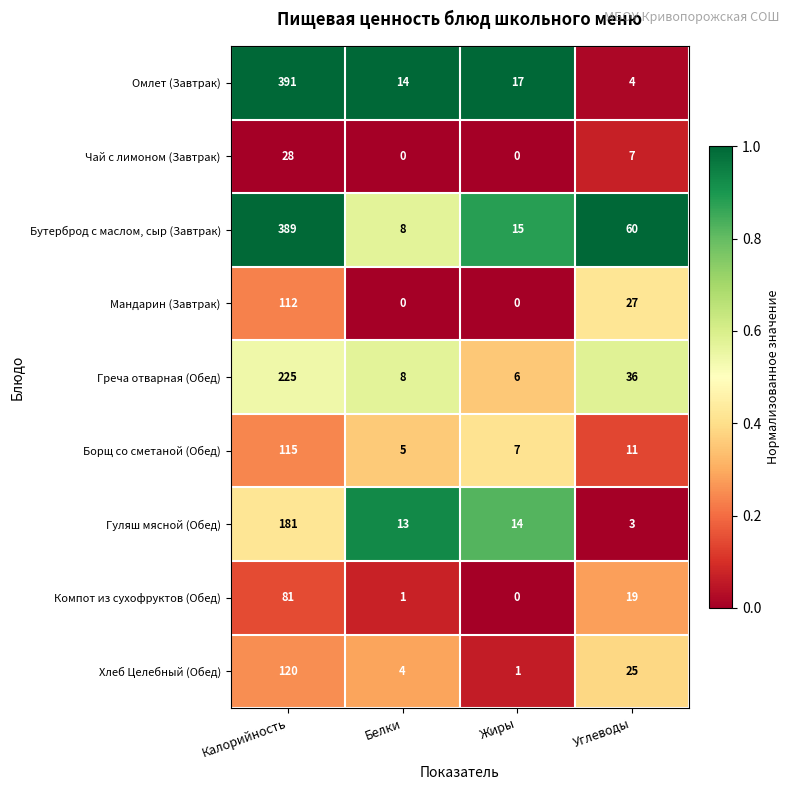

Which category has the highest value in the Компот из сухофруктов (Обед) series?

Калорийность